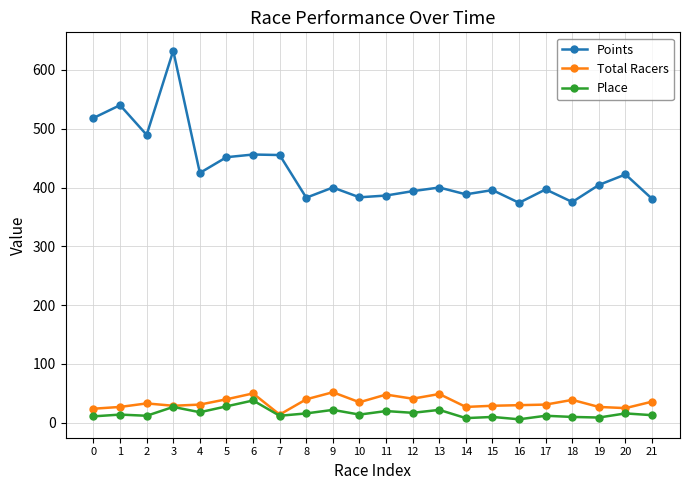

True or false: Points has more than 0 points higher than both neighbors.

True